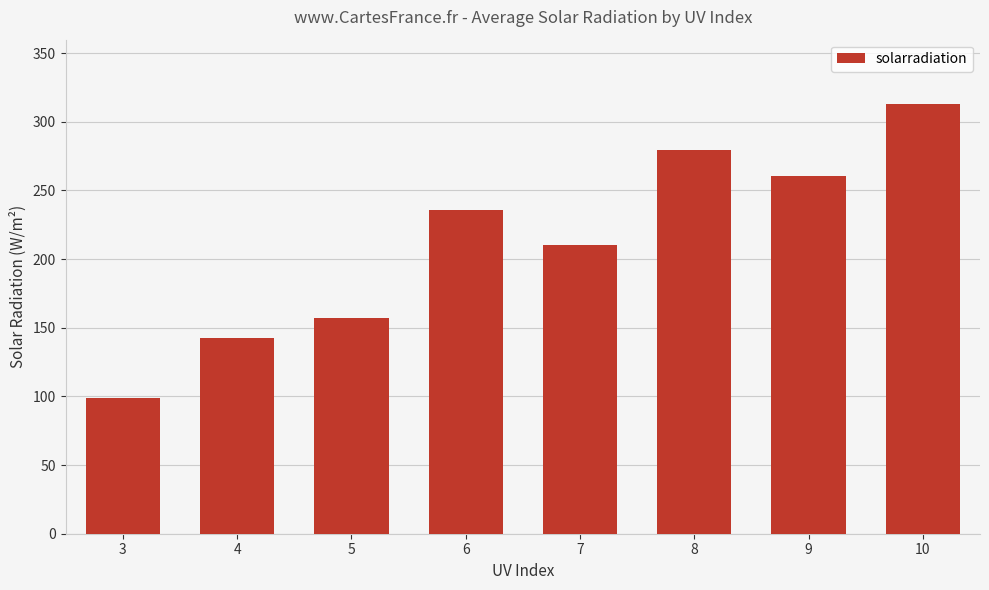

Where is the data nearest to the value 205?

7